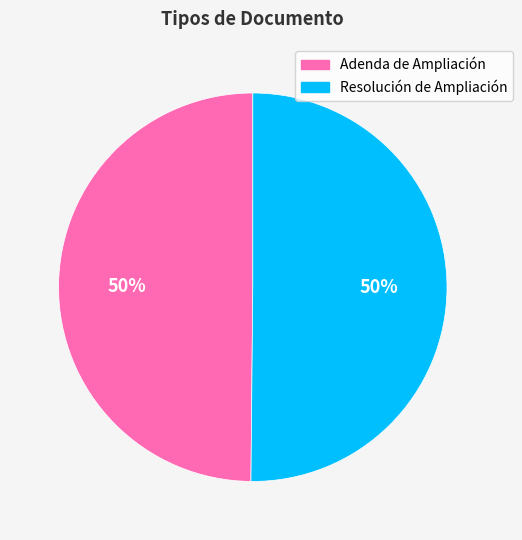

Approximately how many times larger is the value at Adenda de Ampliación compared to Resolución de Ampliación?

1.0